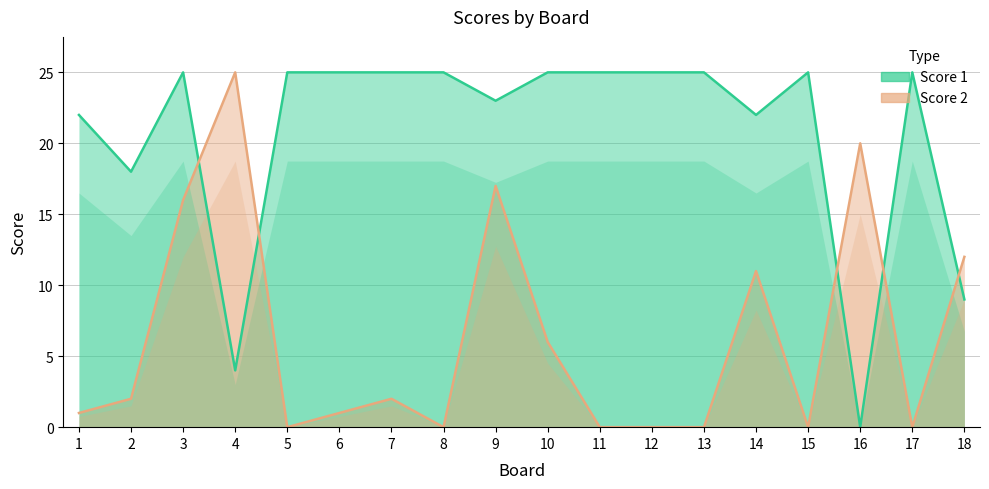

What is the total value across all series at 5?

25